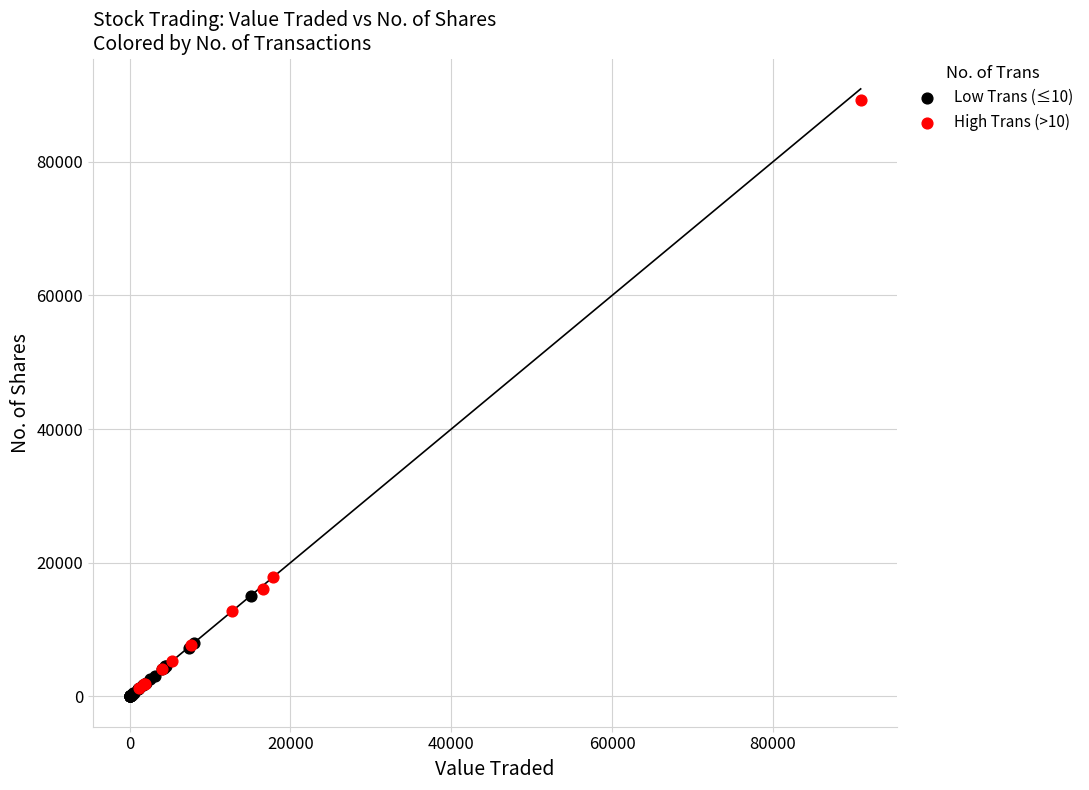

Which series has the widest spread of Y values?

High Trans (>10)